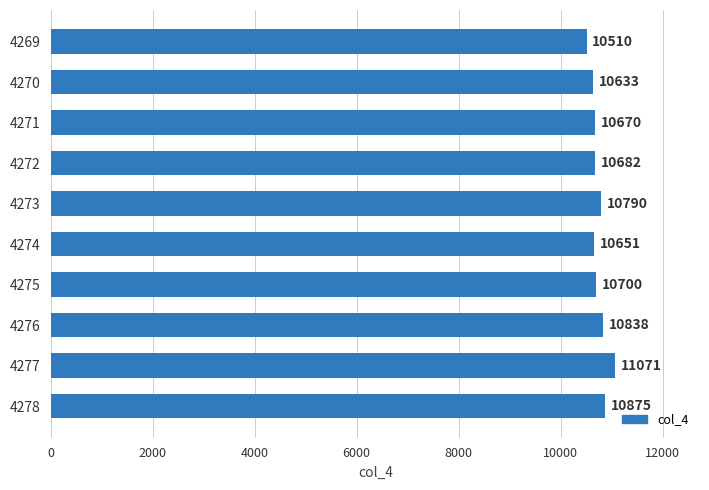

What is the value of the 3rd bar from the top?

10670